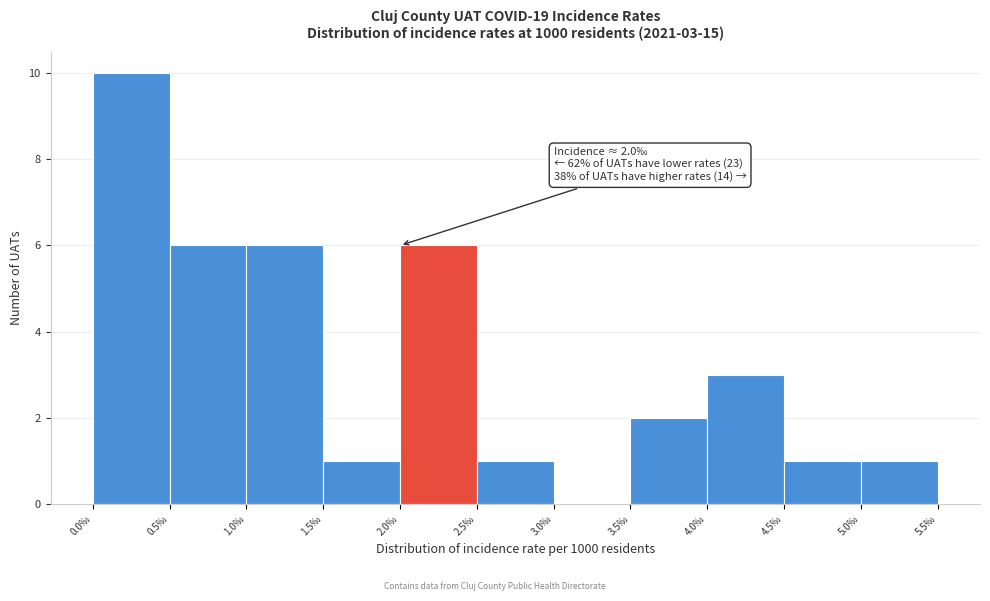

Over which range of the x-axis is the bar tallest?

0.0 to 0.5